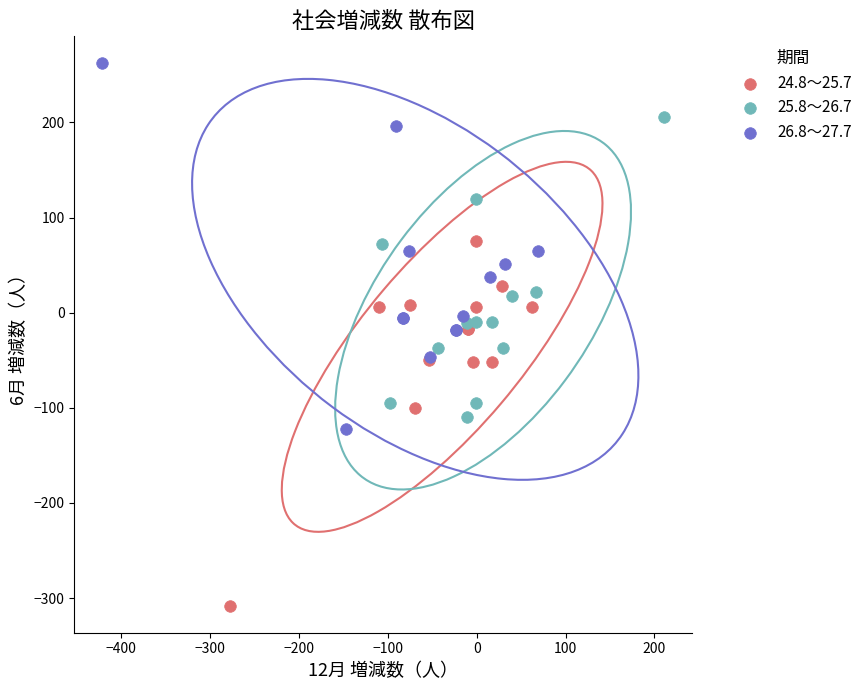

Which series contains the lowest Y value?

24.8～25.7